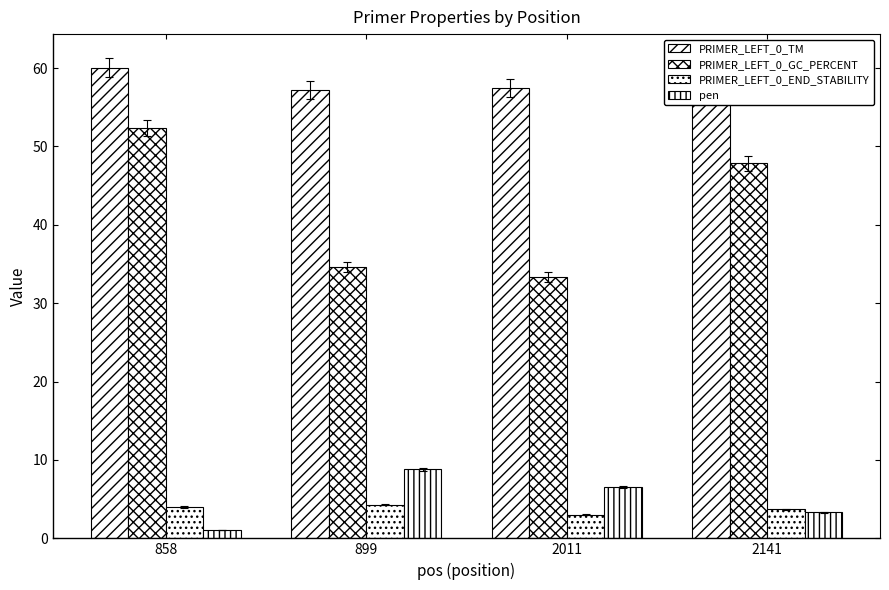

How many bars are there in each group?

4